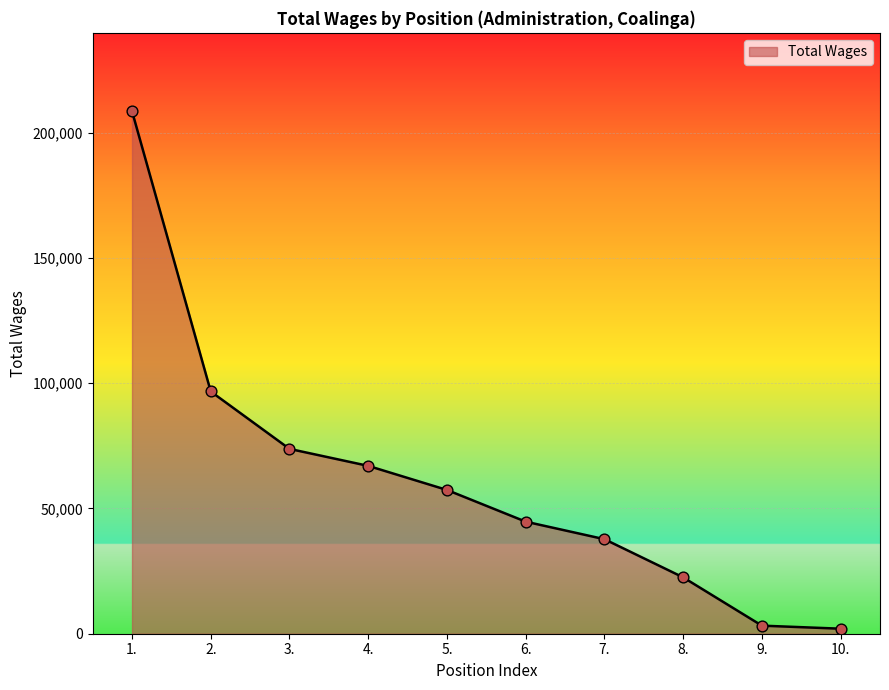

What is the change in value from 5. to 6.?

-12650